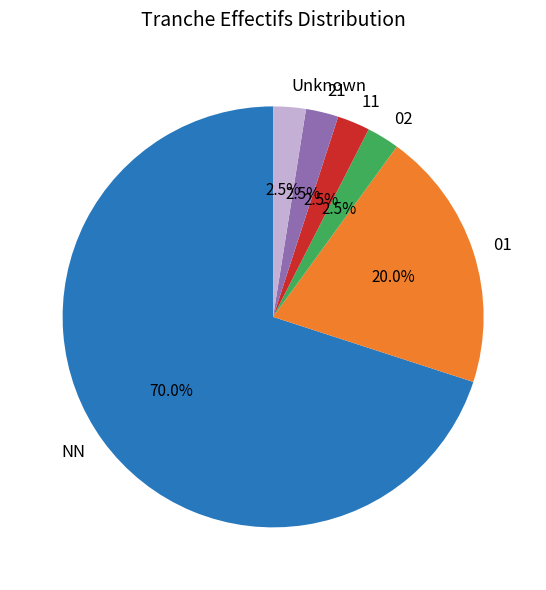

Is it true that 01 is 20% of the pie?

True